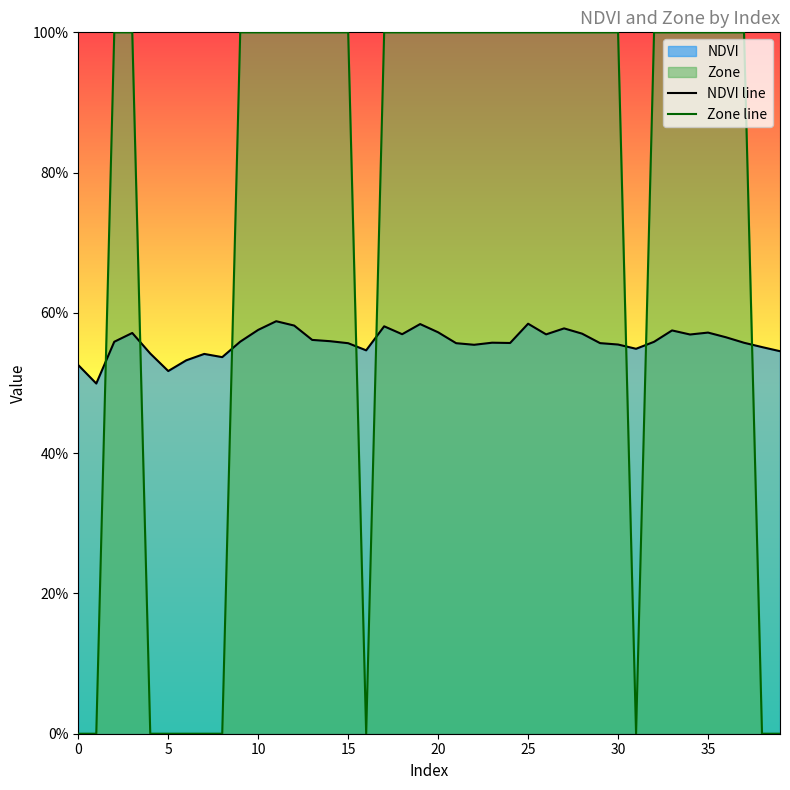

At which label does NDVI line reach its minimum?

5